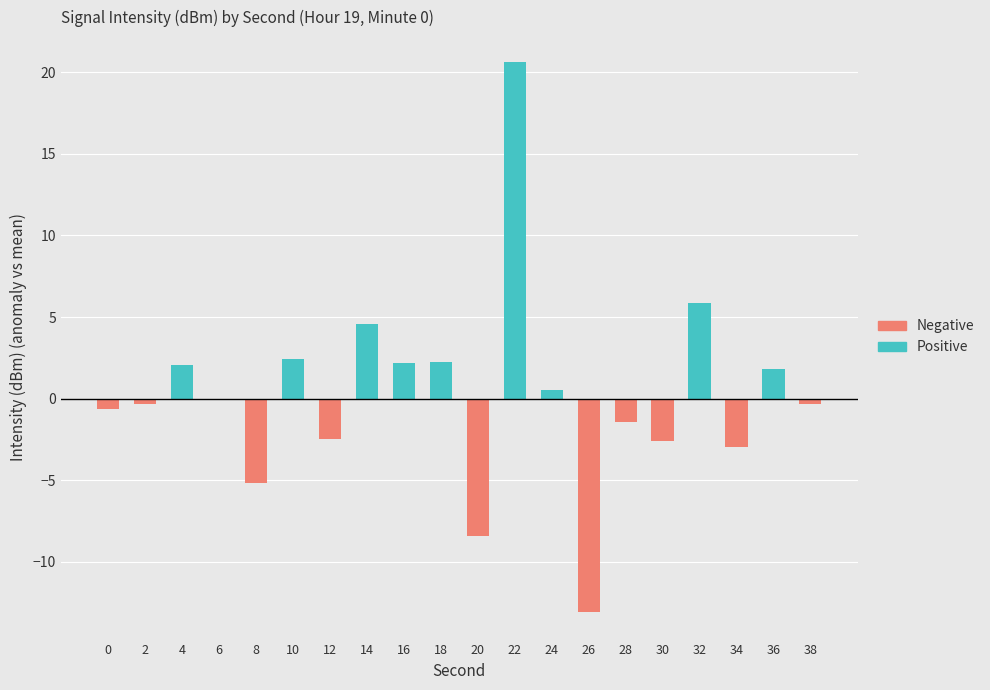

Which series changed the most between 6 and 12?

Negative